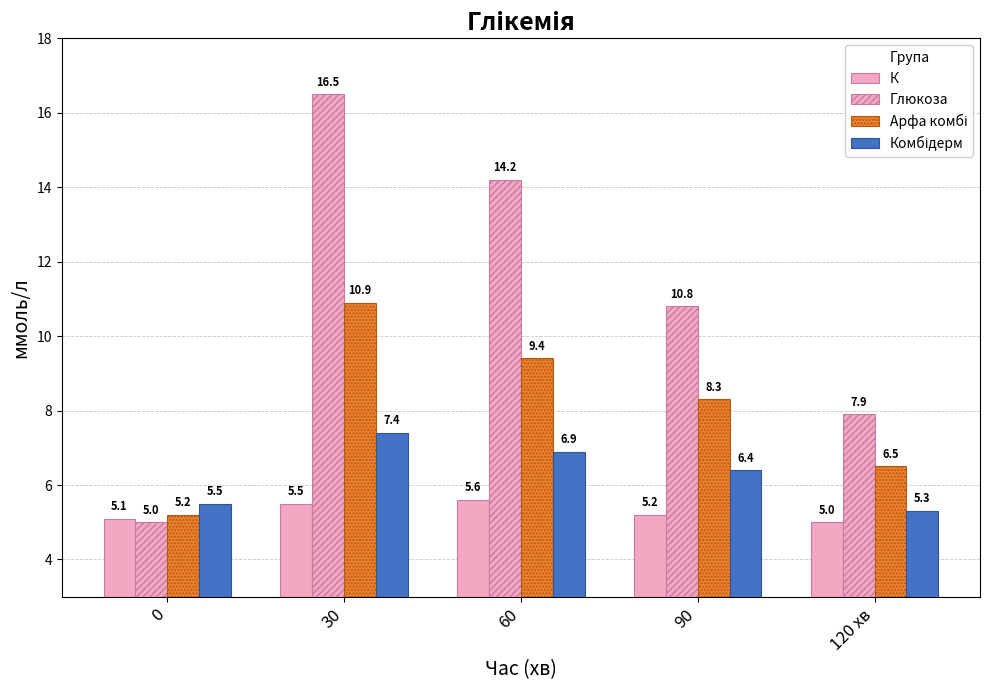

Rank the categories by Арфа комбі value from lowest to highest.

0, 120 хв, 90, 60, 30